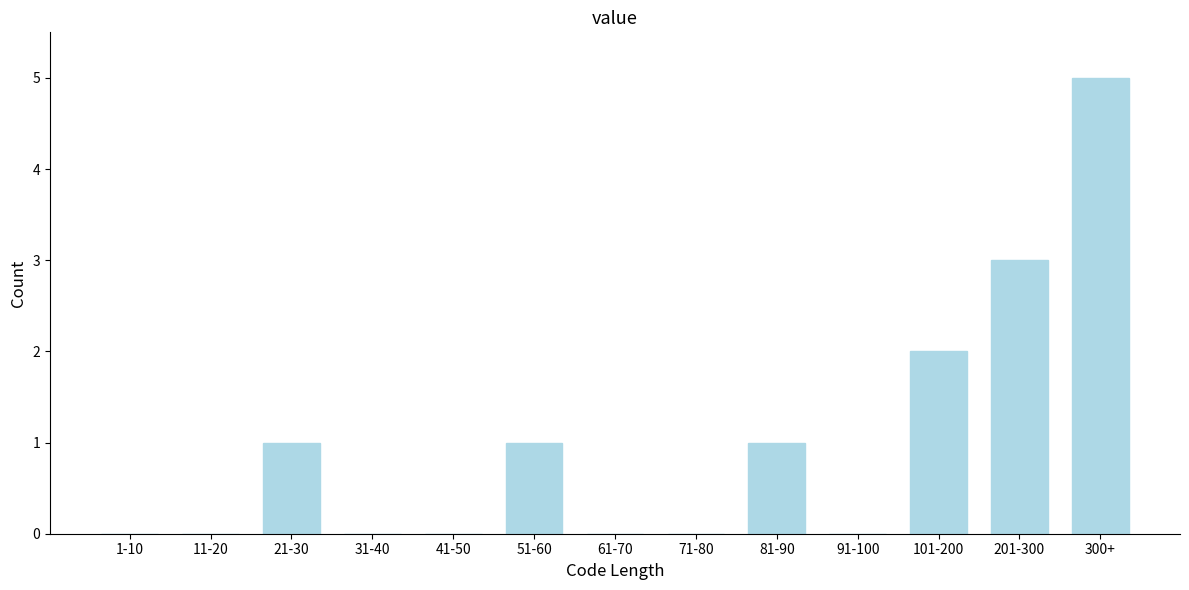

Reading right to left, what are all the values shown in this chart?

300+=5	201-300=3	101-200=2	91-100=0	81-90=1	71-80=0	61-70=0	51-60=1	41-50=0	31-40=0	21-30=1	11-20=0	1-10=0